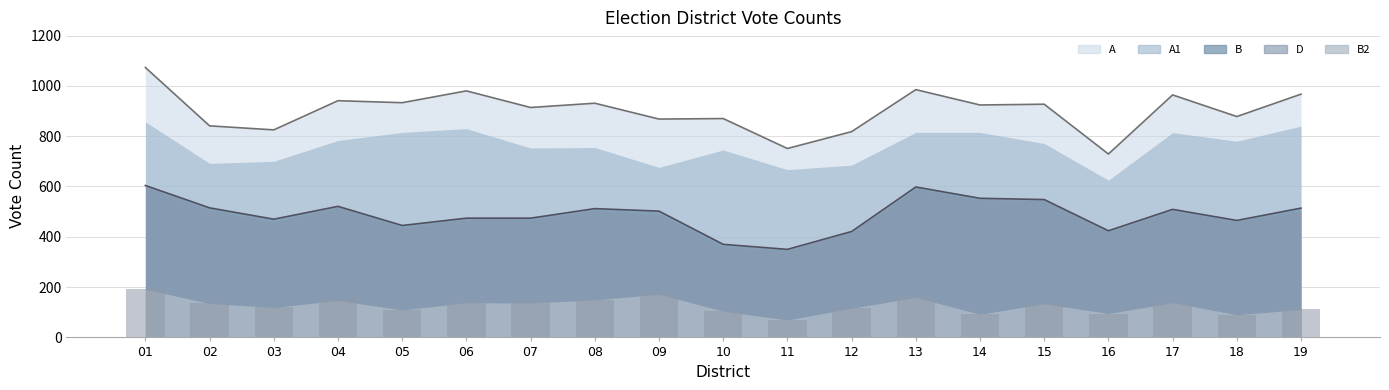

Is the value of A at 14 greater than the value of B at 05?

Yes